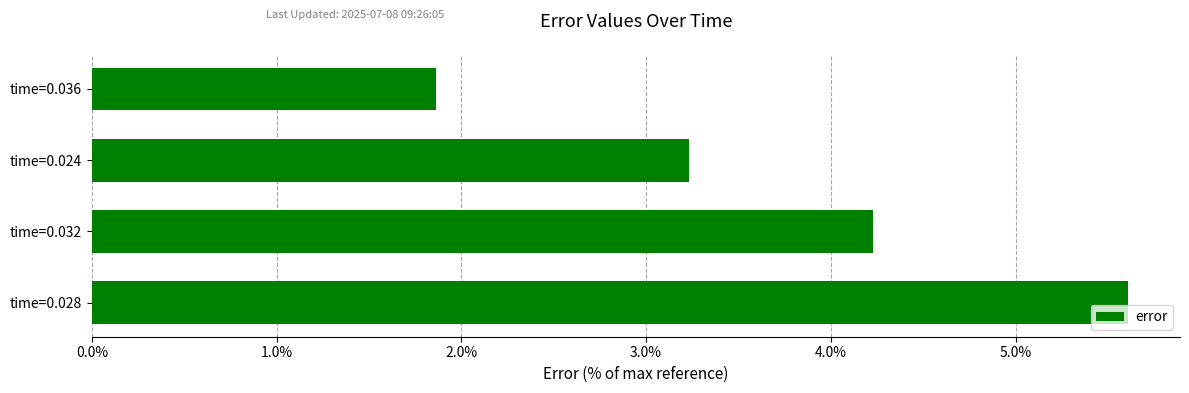

Which has a higher value, time=0.028 or time=0.024?

time=0.028